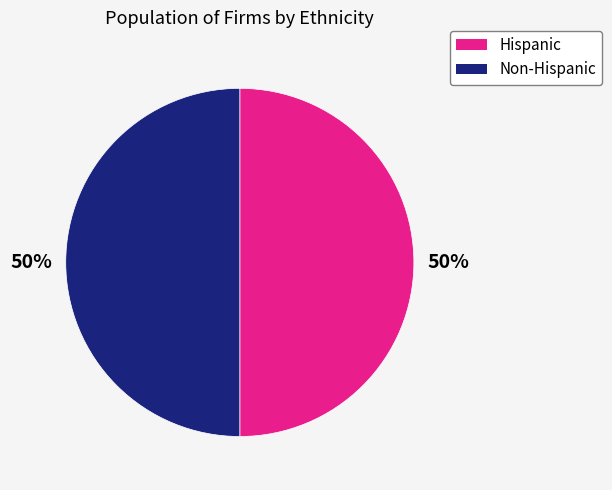

How many segments does this pie chart have?

2